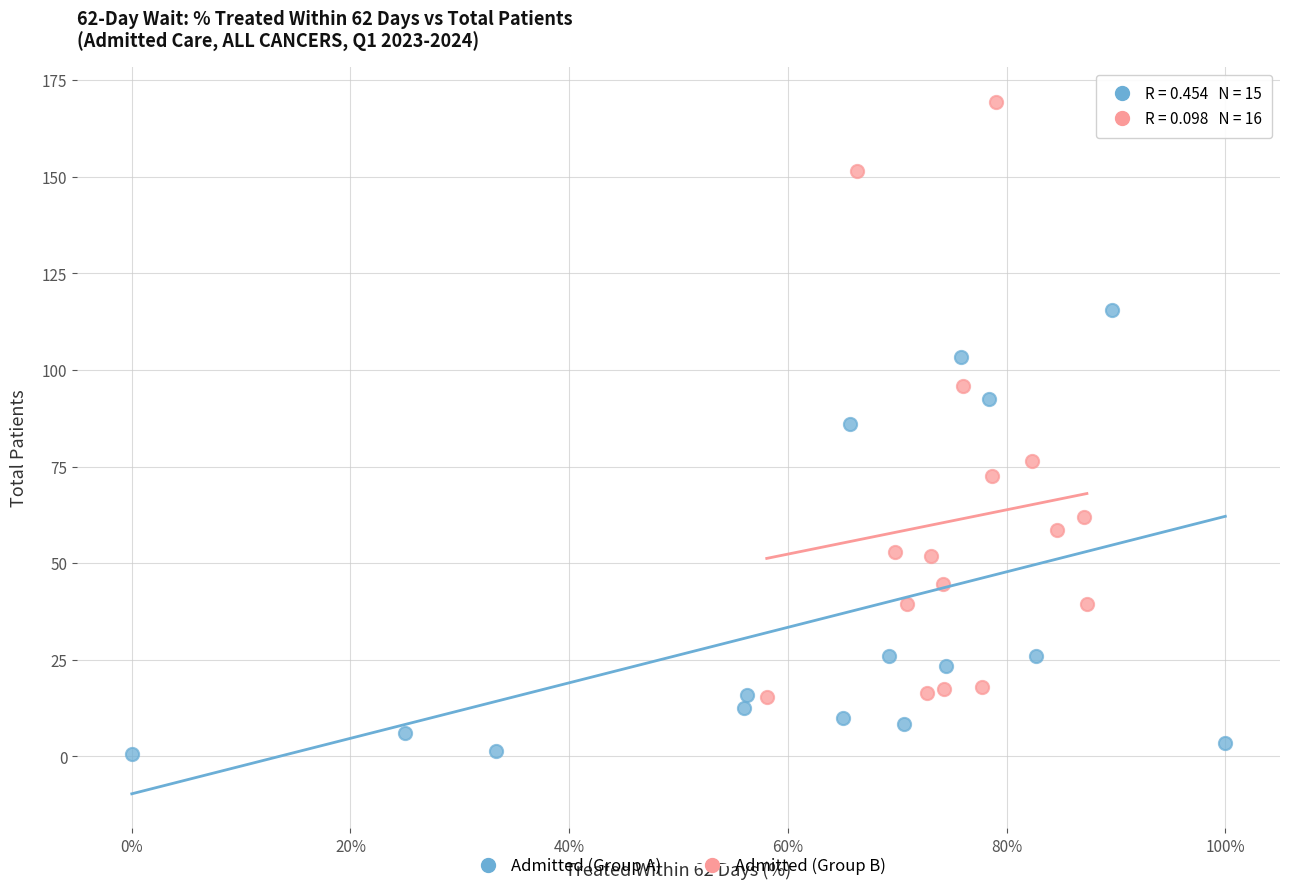

Which series contains the highest Y value?

Admitted (Group B)